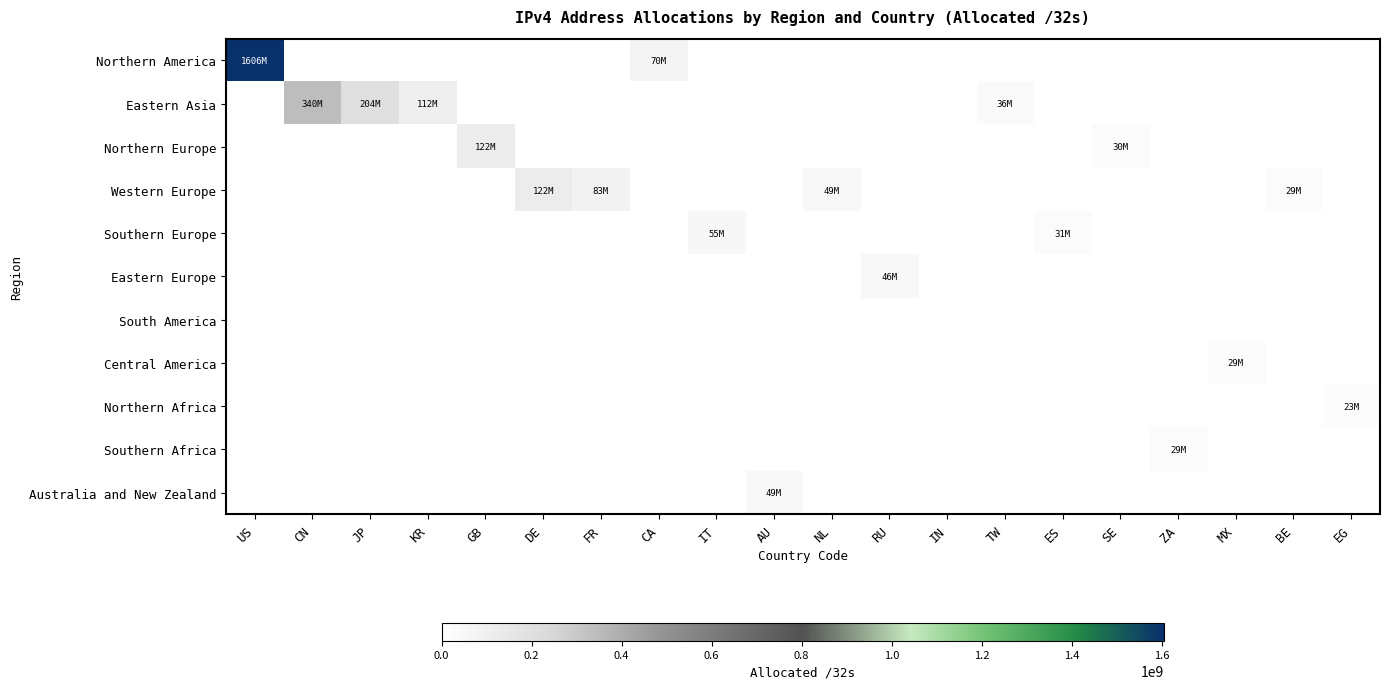

Rank the series by their maximum value, from lowest to highest.

South America, Northern Africa, Central America, Southern Africa, Eastern Europe, Australia and New Zealand, Southern Europe, Western Europe, Northern Europe, Eastern Asia, Northern America